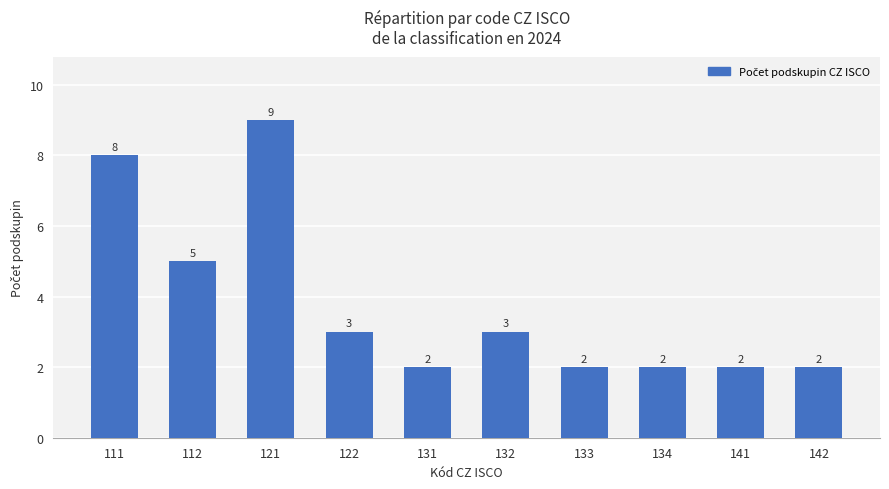

Reading left to right, what are all the values shown in this chart?

111=8	112=5	121=9	122=3	131=2	132=3	133=2	134=2	141=2	142=2